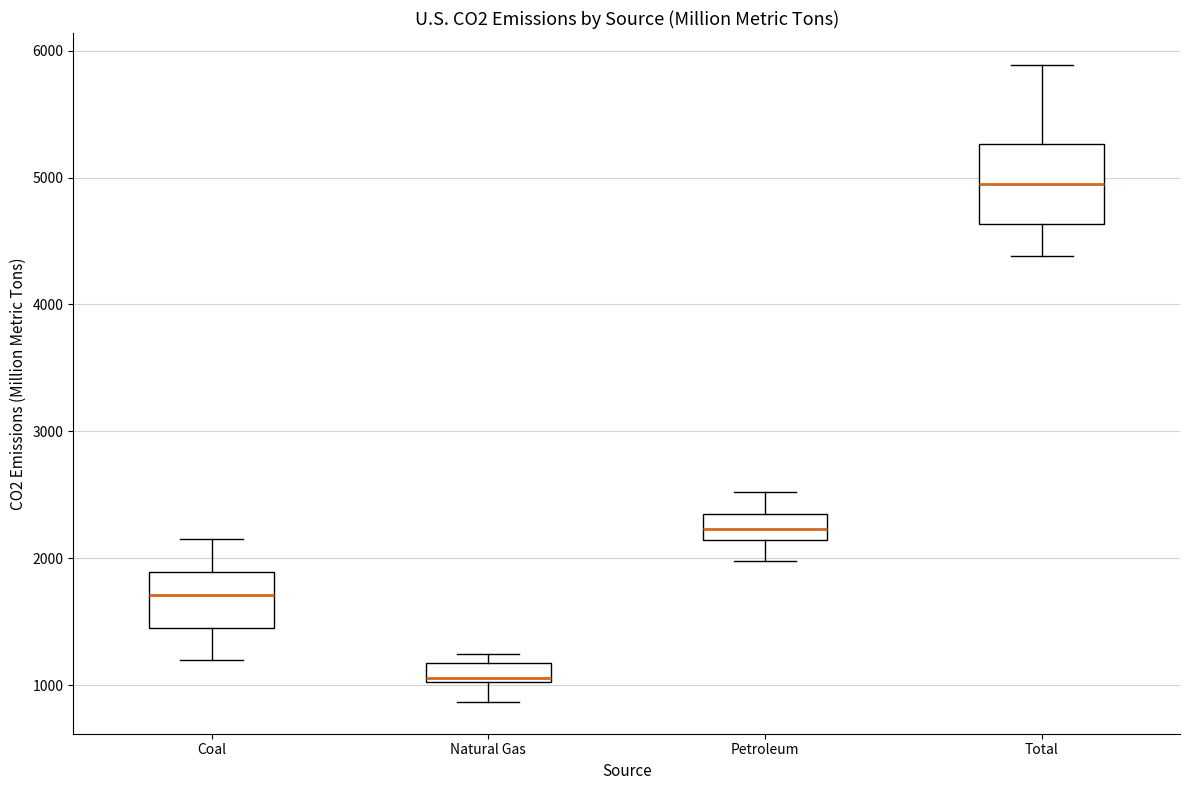

Where is the lower edge of the box for Natural Gas on the y-axis? The values are not printed on the chart, so give them approximately, as read against the axis.

1000